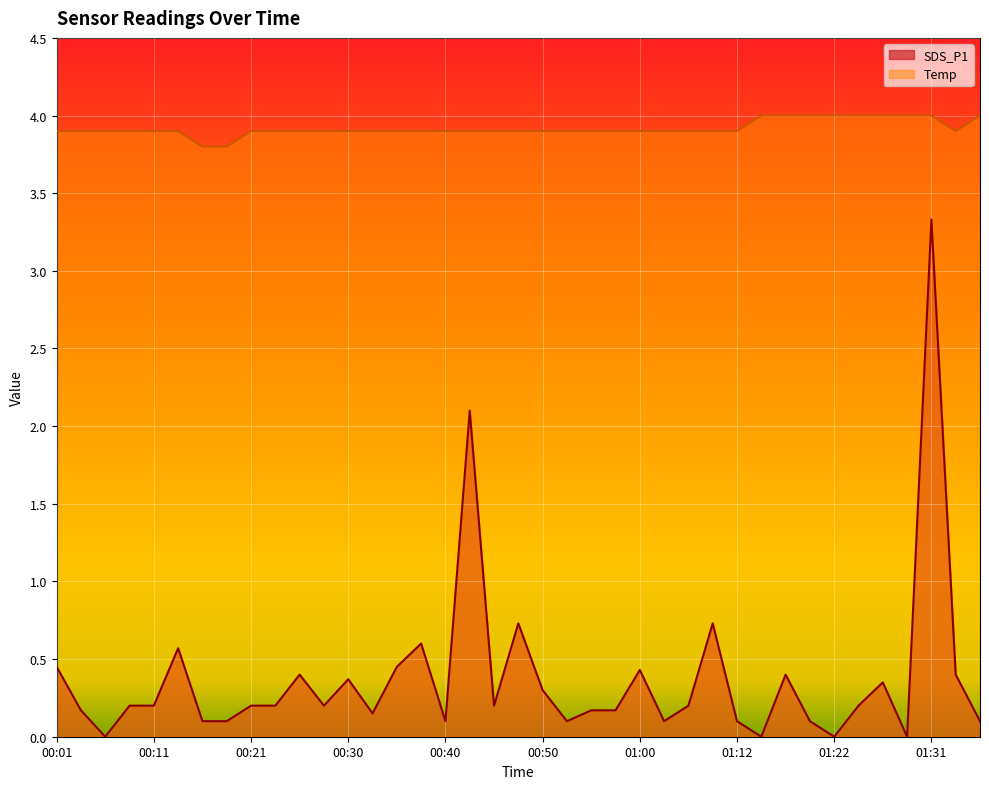

Does the chart display data point markers on the line(s)?

No